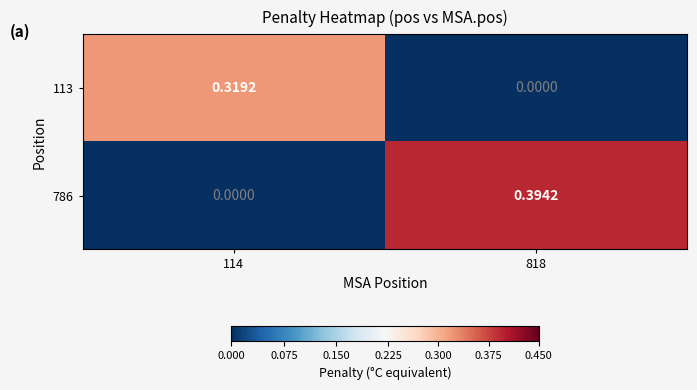

How many values in the 786 series exceed 0?

1